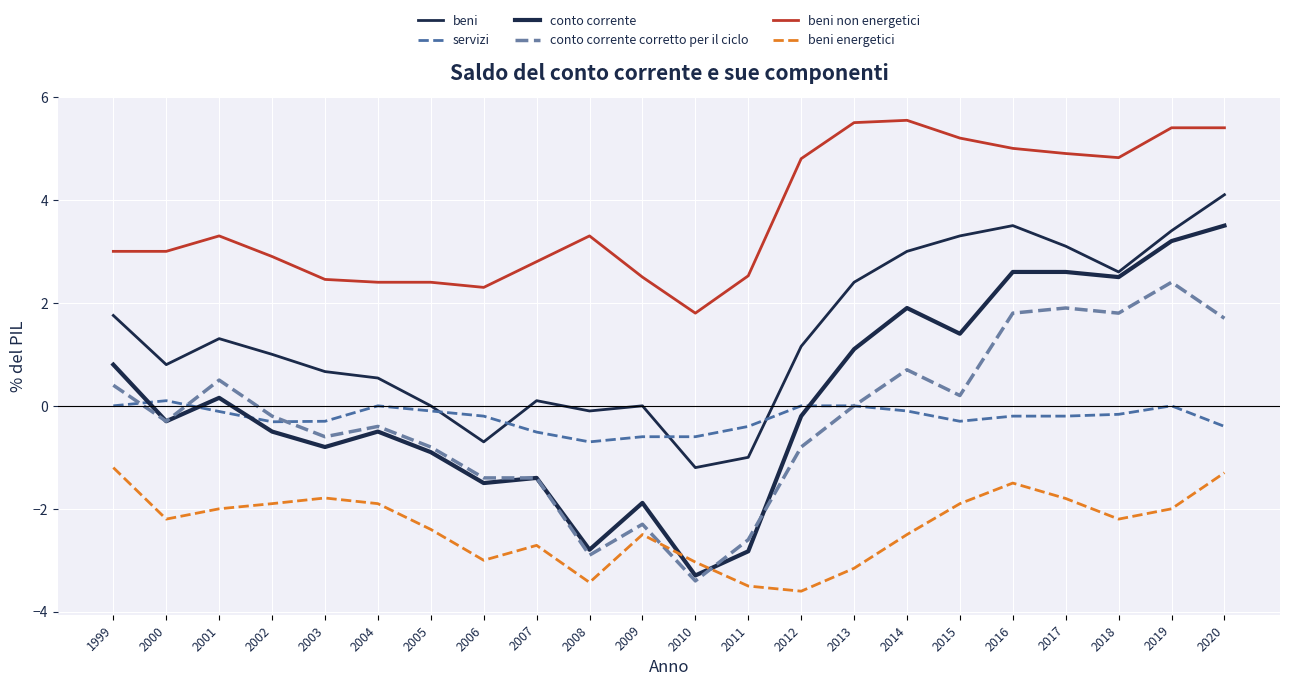

How many lines are shown in the chart?

6